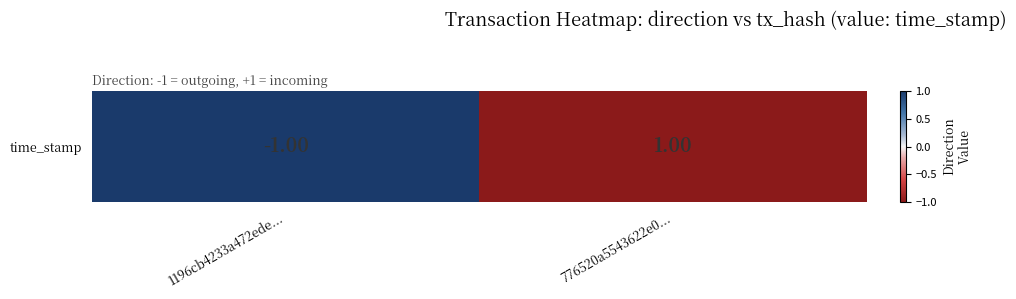

Which has a higher value, 1196cb4233a472ede... or 776520a5543622e0...?

1196cb4233a472ede...